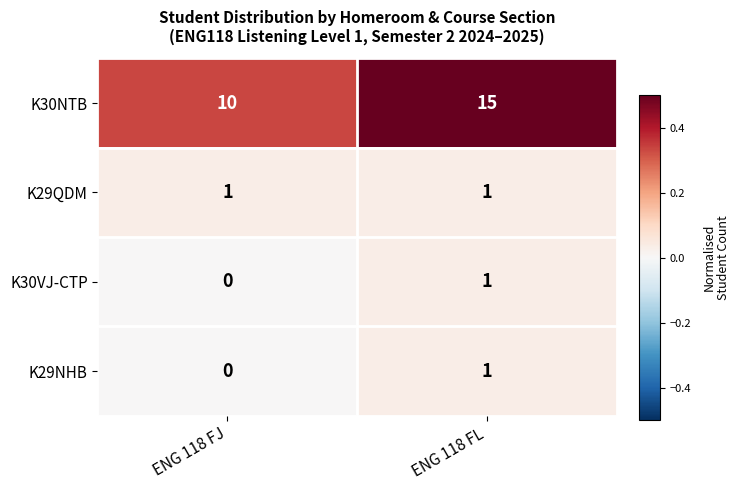

At which category is the sum across all series the highest?

ENG 118 FL